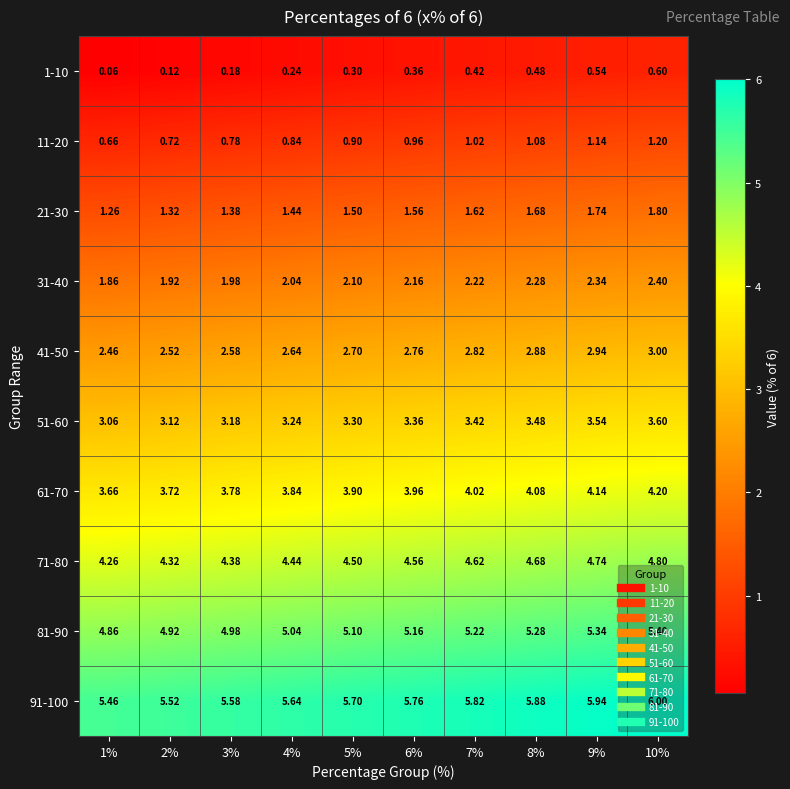

Count the number of data series in this chart.

10